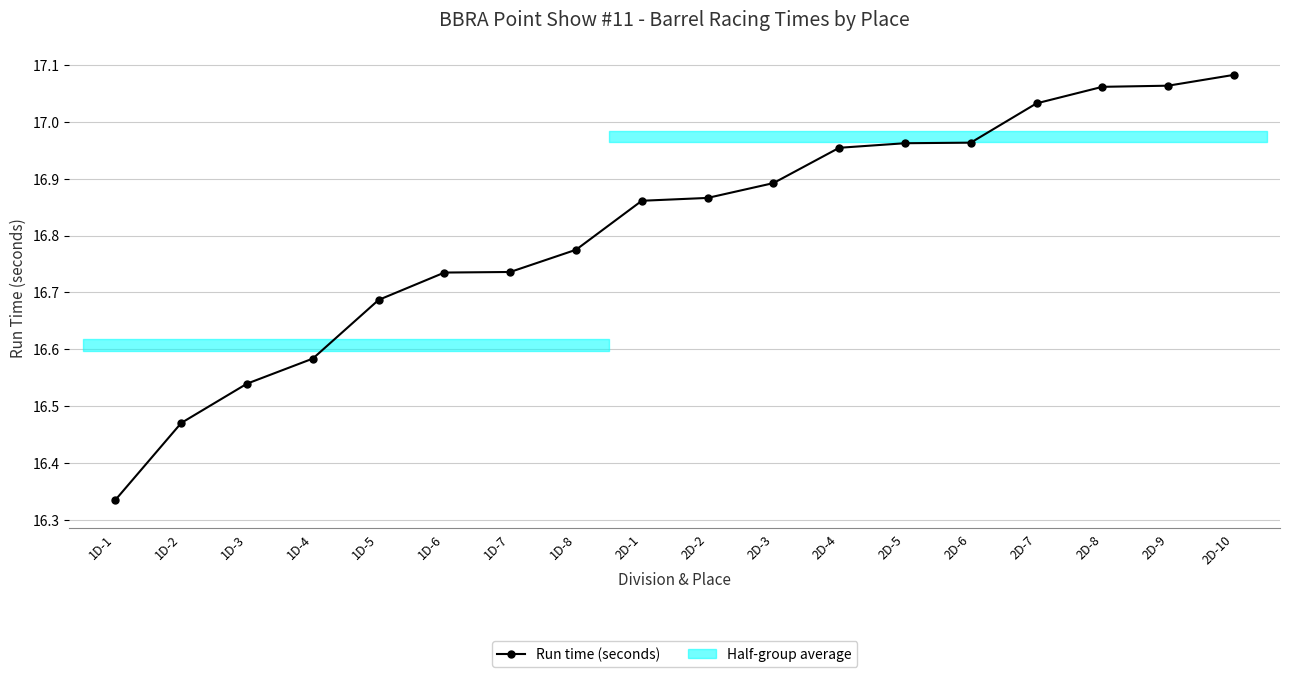

What is the smallest value displayed?

16.3